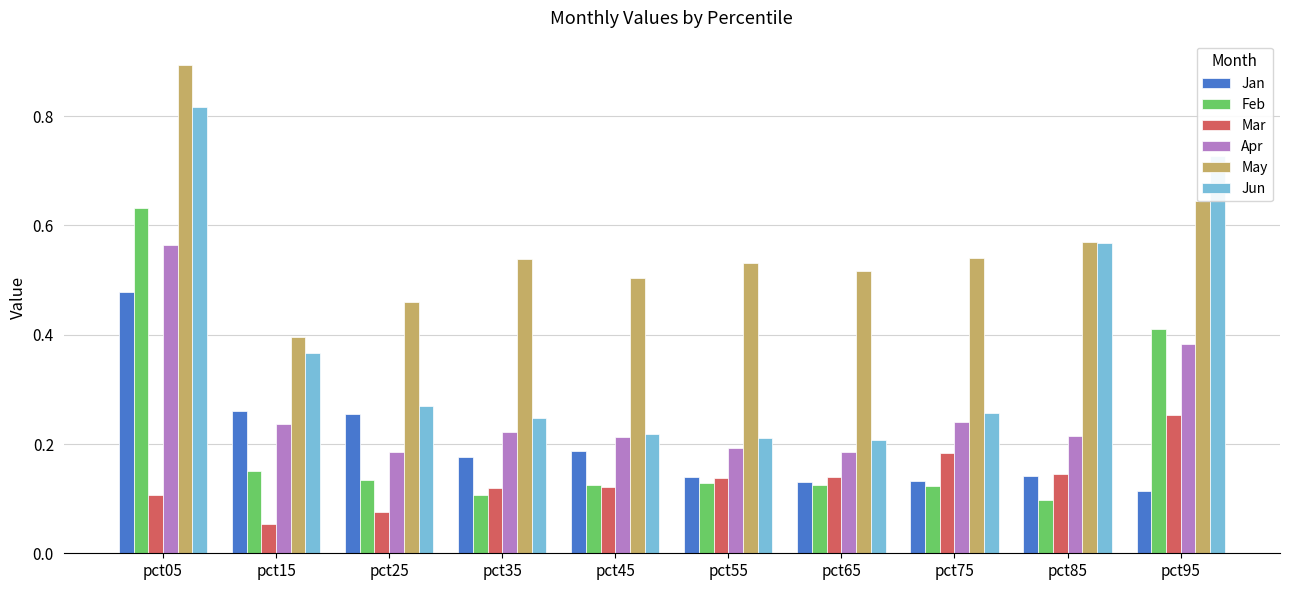

How many Apr values are between 0 and 1?

10